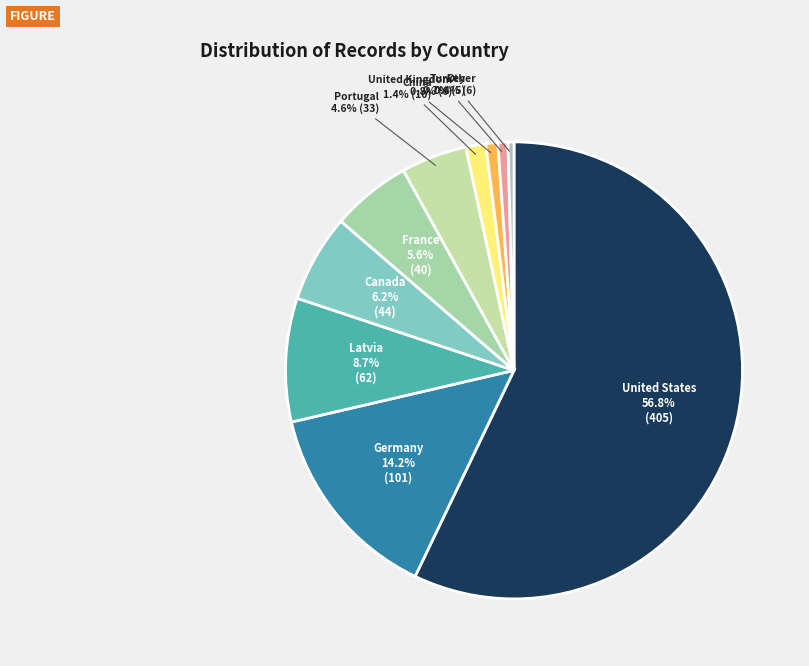

To the nearest percent, what is the combined percentage of Canada and France?

12%